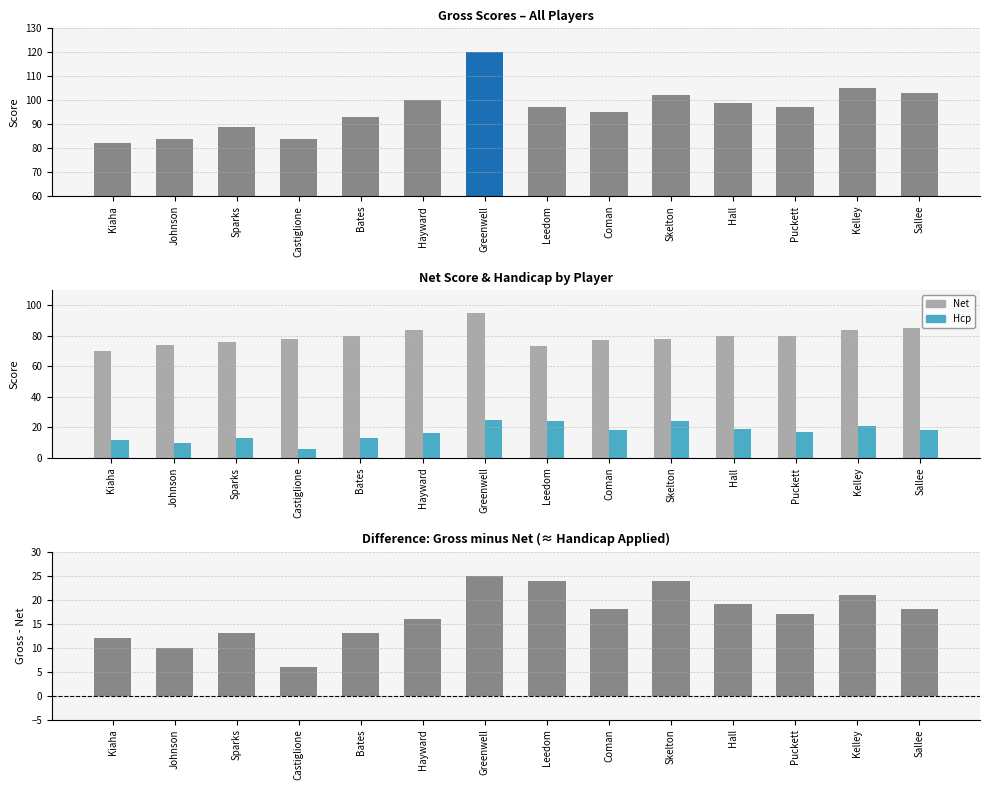

What is the difference between the maximum and minimum values in the Net series?

25